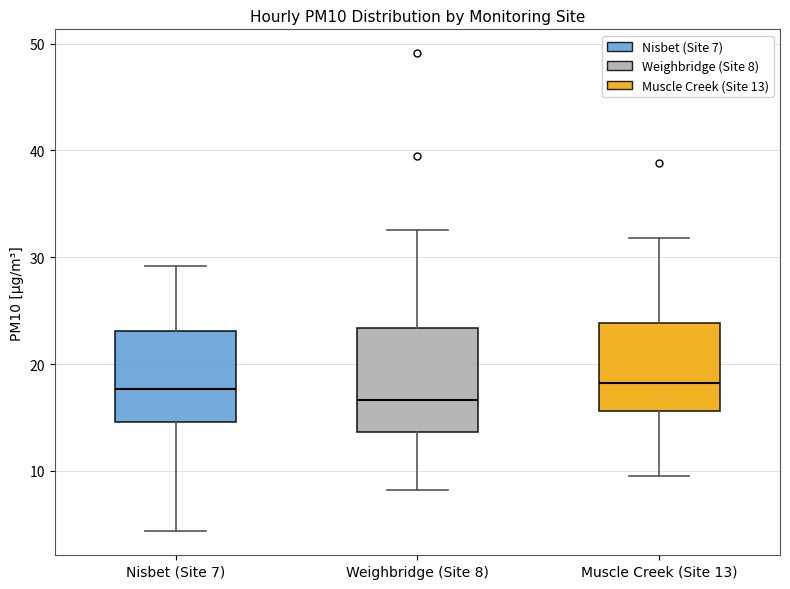

Reading left to right, transcribe this box plot: for each box, give where its median line is, the range the box spans, and where its two whiskers end, as read against the y-axis. The values are not printed on the chart, so give them approximately, as read against the axis.

Nisbet (Site 7): median 18, box 15 to 23, whiskers 4 to 29
Weighbridge (Site 8): median 17, box 14 to 23, whiskers 8 to 33
Muscle Creek (Site 13): median 18, box 16 to 24, whiskers 10 to 32